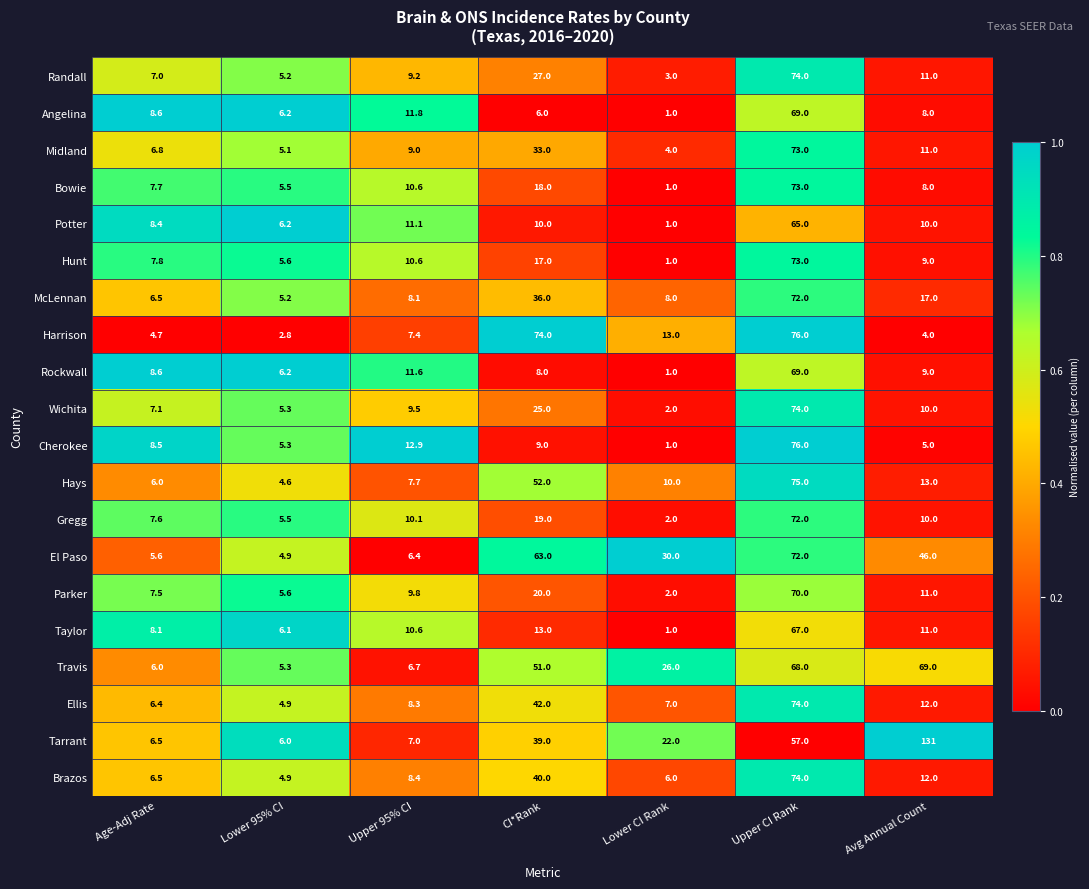

Is the value of Cherokee at Lower 95% CI greater than the value of Parker at Upper CI Rank?

No